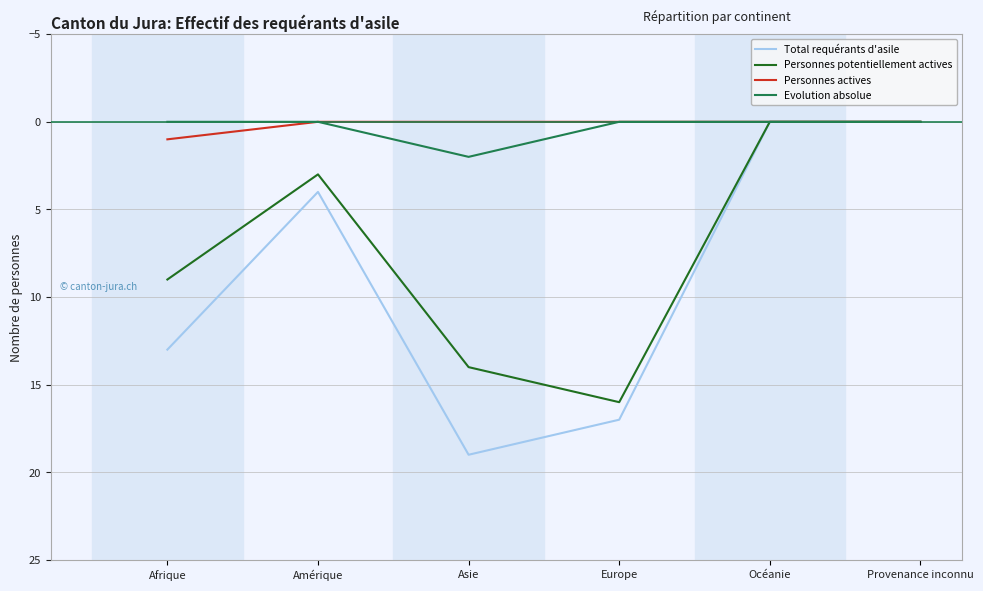

What are all the series names shown in the legend?

Total requérants d'asile, Personnes potentiellement actives, Personnes actives, Evolution absolue